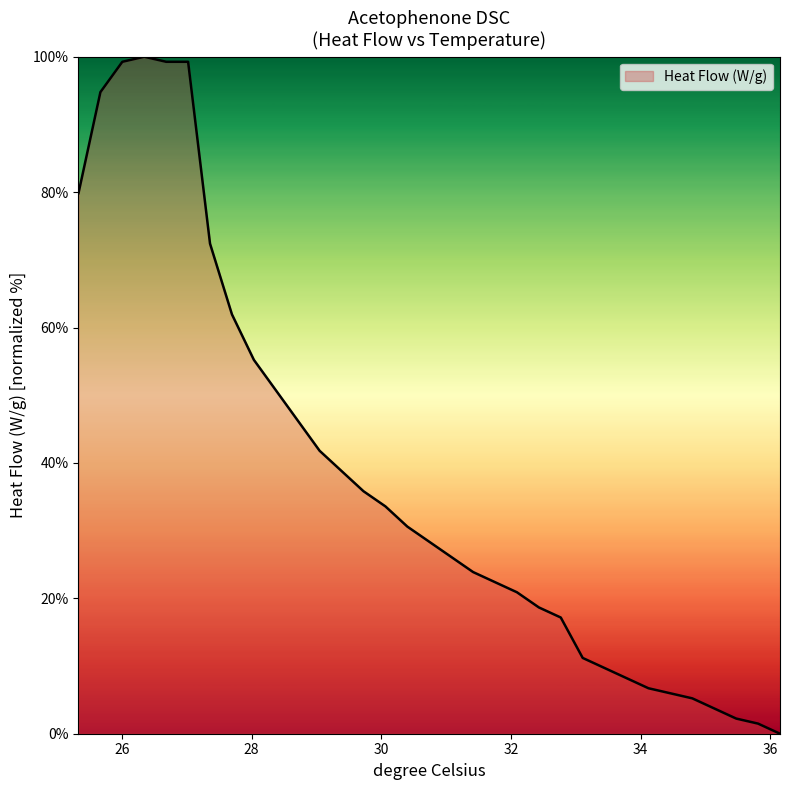

True or false: the data has more than 0 interior local peaks.

True